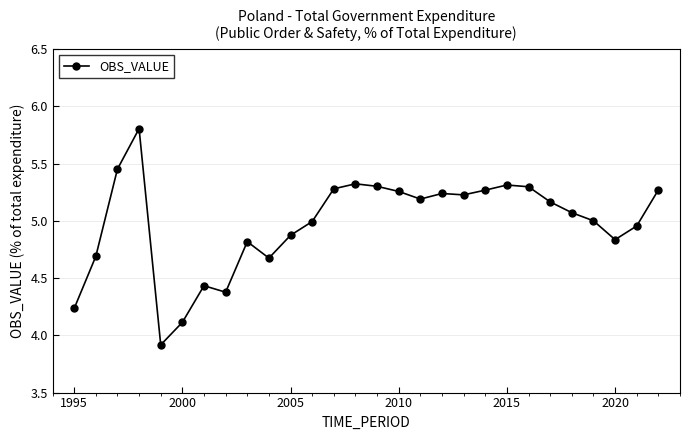

What is the greatest value displayed?

5.8